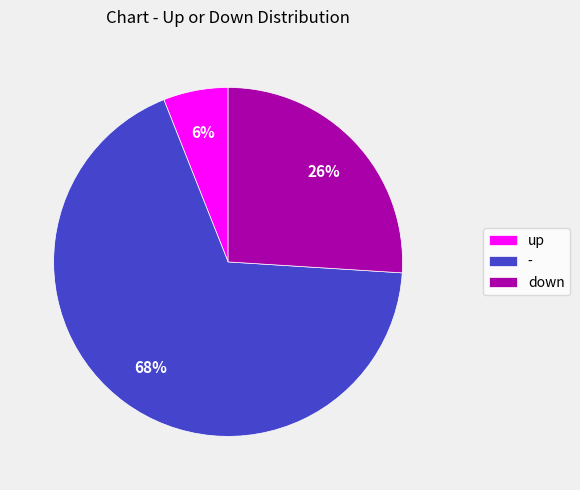

True or false: up accounts for 6% of the total.

True